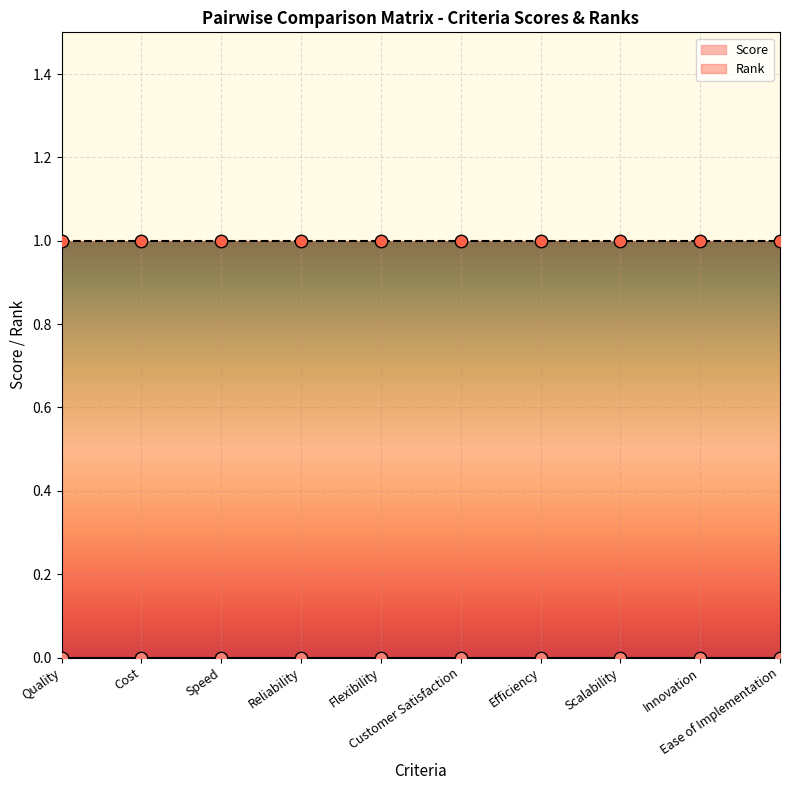

At which category is the sum across all series the highest?

Quality